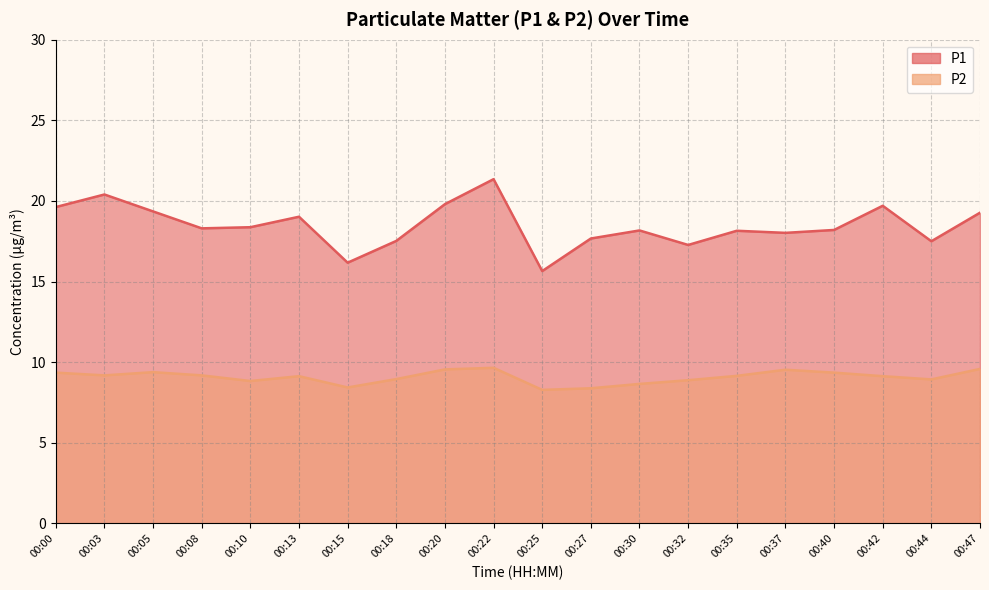

Which category has the lowest value in the P2 series?

00:25